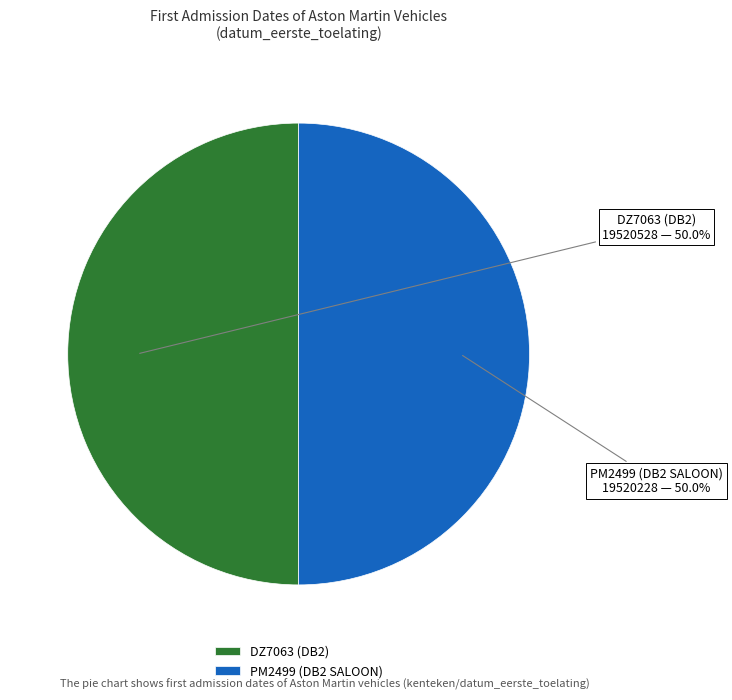

The DZ7063 (DB2) slice represents 37% of the pie. True or false?

False